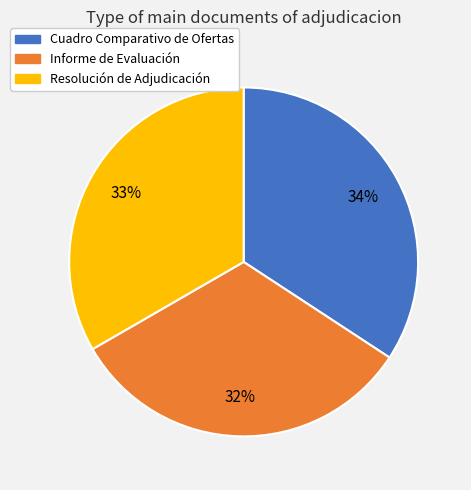

To the nearest percent, what portion does Resolución de Adjudicación represent?

33%